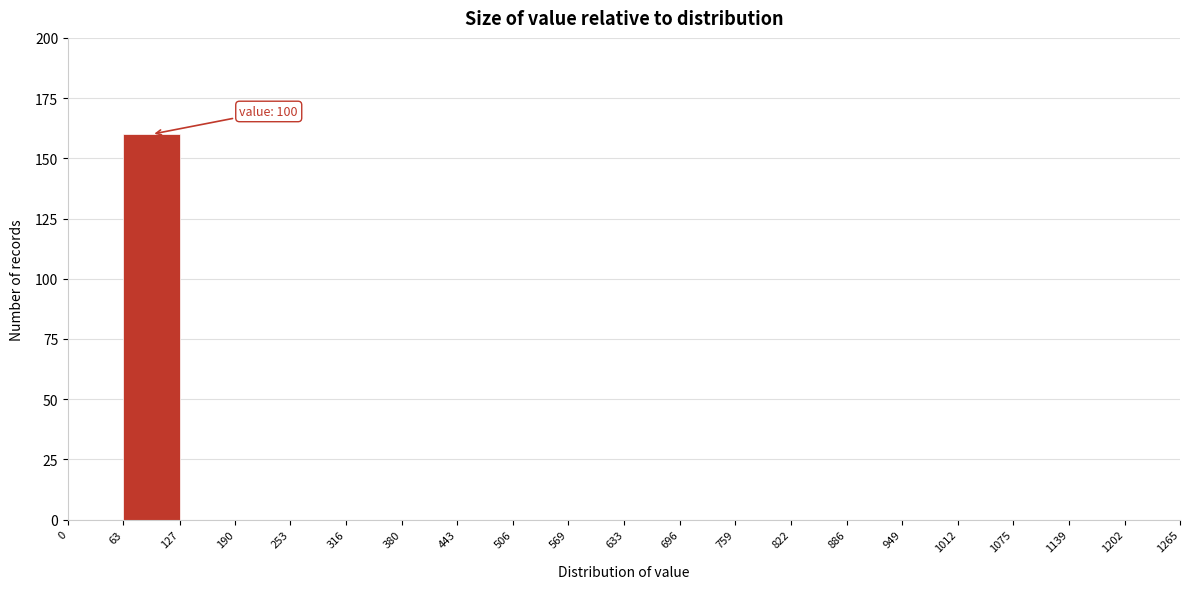

Over which range of the x-axis is the bar tallest?

63 to 127